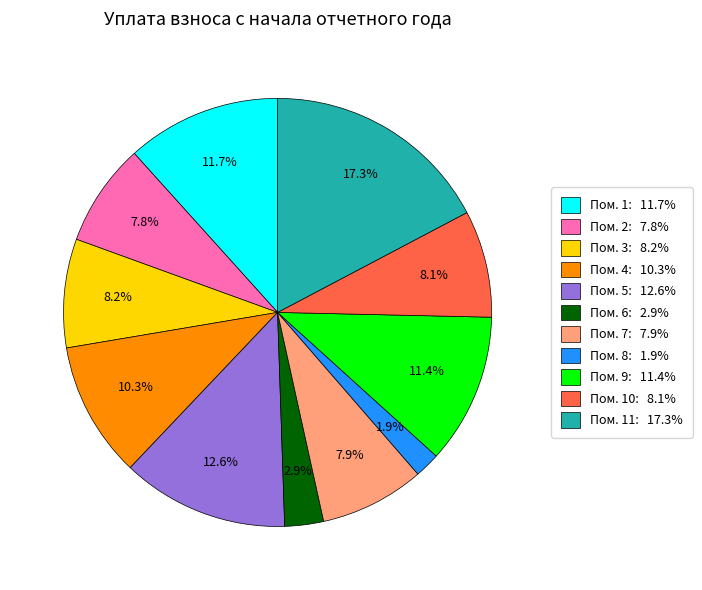

Between Пом. 8: 1.9% and Пом. 3: 8.2%, which is larger?

Пом. 3: 8.2%